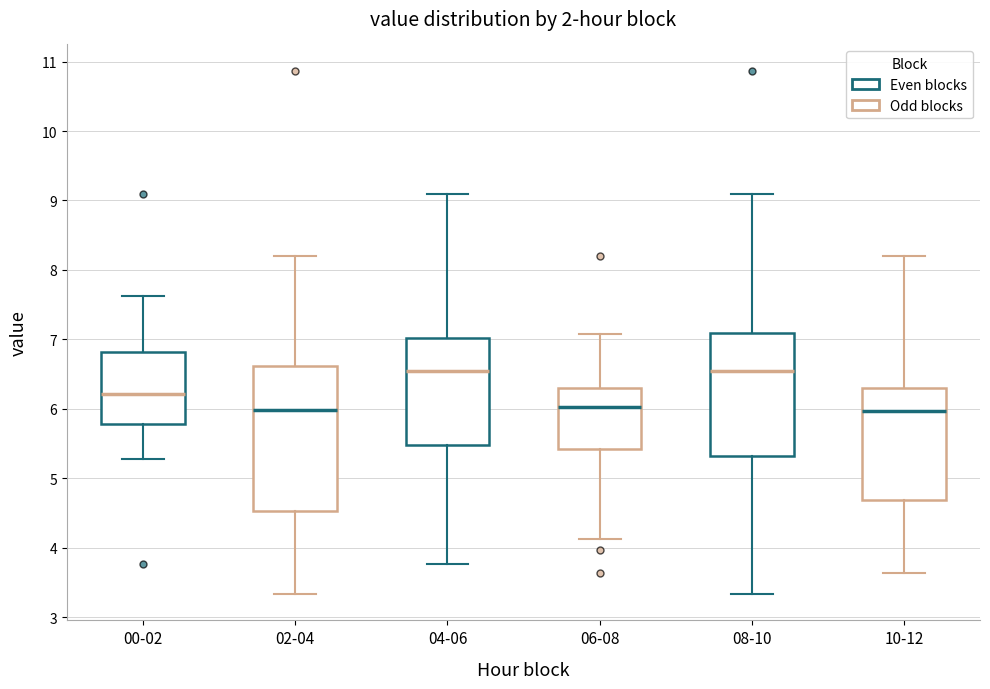

Comparing the boxes themselves (not the whiskers), which one is the tallest?

02-04